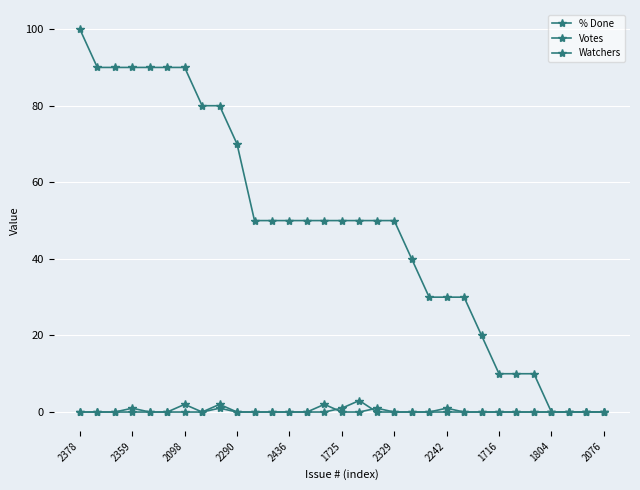

In Votes, how many points are lower than both neighbors (excluding endpoints)?

1